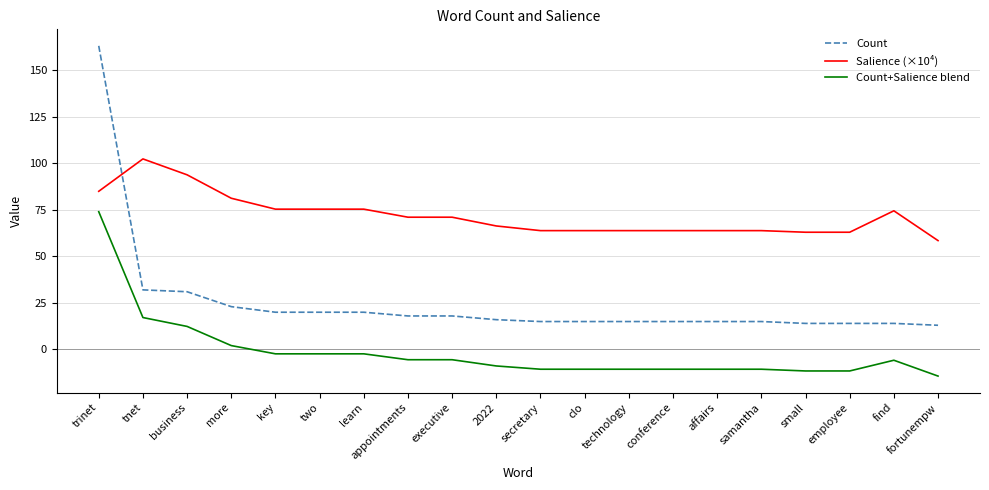

True or false: Count+Salience blend and Count cross at least once.

False